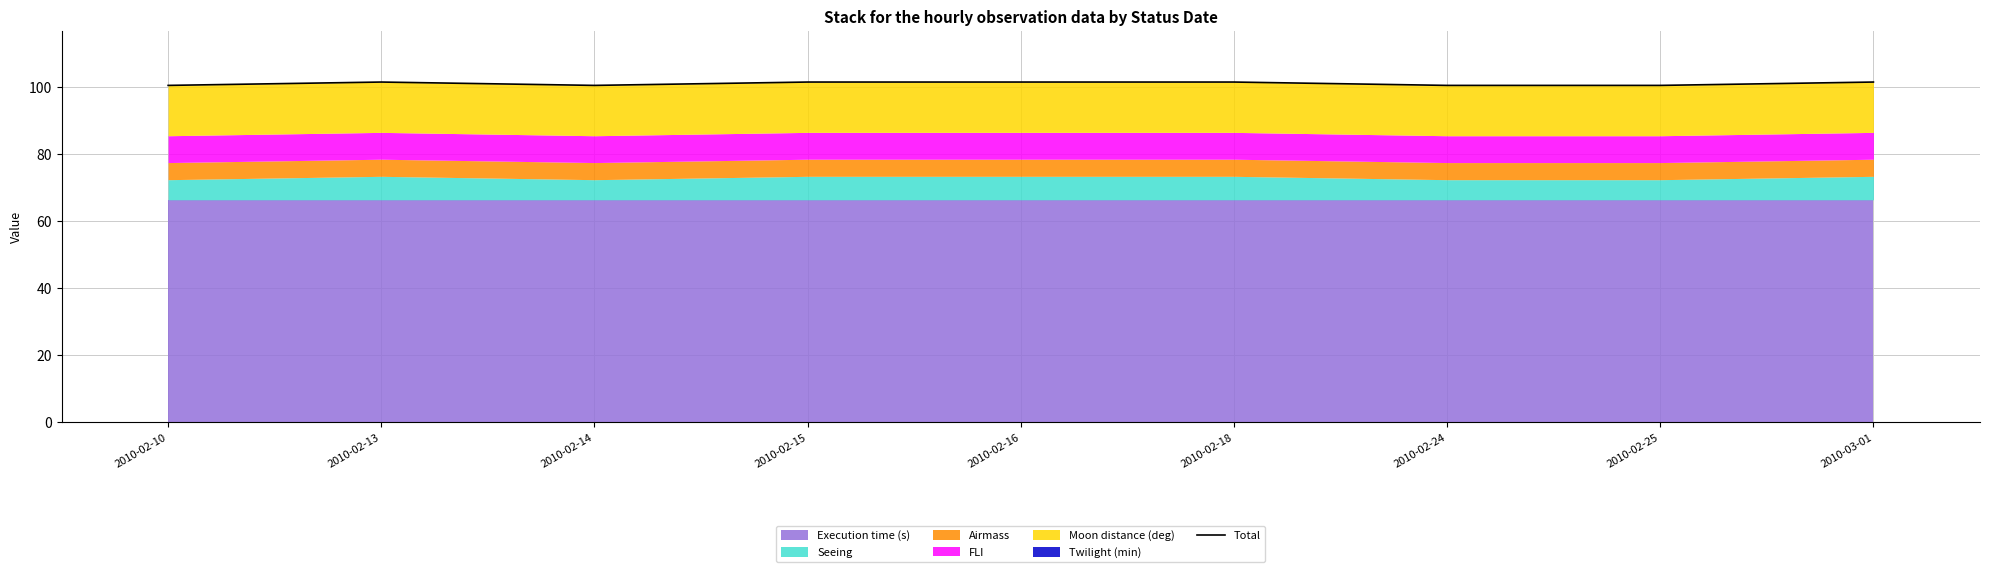

How many lines are shown in the chart?

1